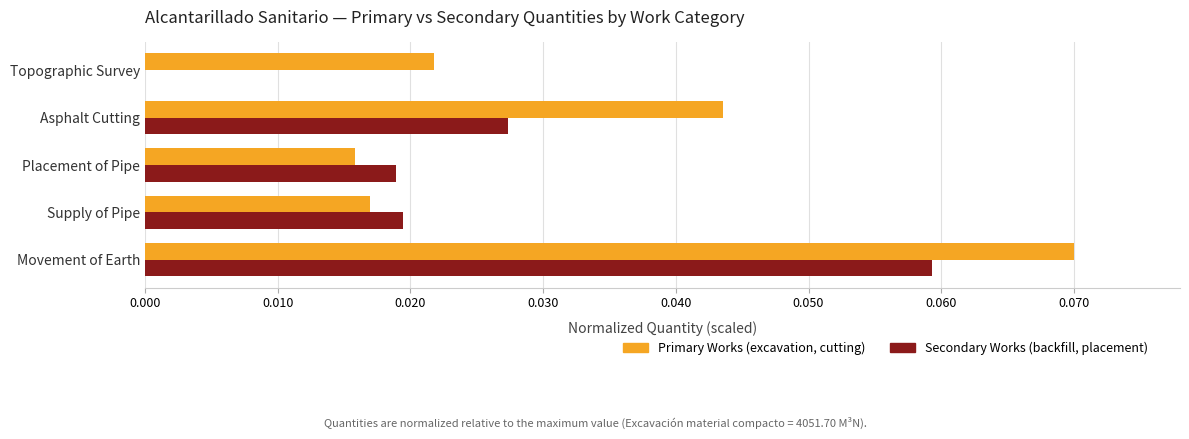

At which category is the sum across all series the highest?

Movement of Earth